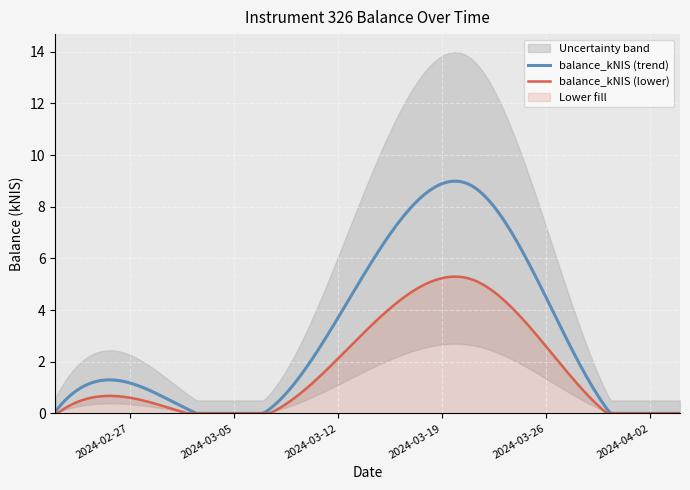

Reading right to left, transcribe all the data shown in this chart.

0.0	2.2	8.8	0.0	0.7	0.1